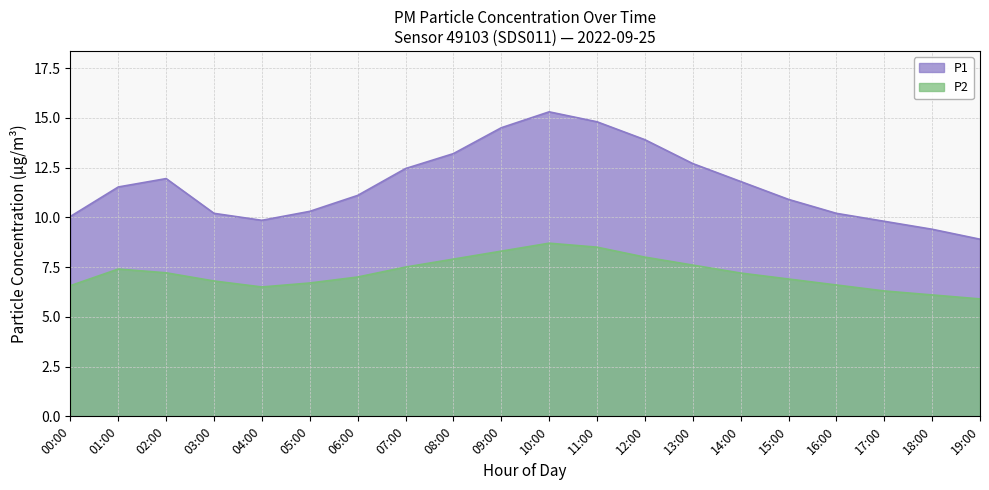

Reading left to right, extract all data points from this chart.

P1: 00:00=10.0	01:00=11.5	02:00=11.9	03:00=10.2	04:00=9.8	05:00=10.3	06:00=11.1	07:00=12.4	08:00=13.2	09:00=14.5	10:00=15.3	11:00=14.8	12:00=13.9	13:00=12.7	14:00=11.8	15:00=10.9	16:00=10.2	17:00=9.8	18:00=9.4	19:00=8.9
P2: 00:00=6.6	01:00=7.4	02:00=7.2	03:00=6.8	04:00=6.5	05:00=6.7	06:00=7.0	07:00=7.5	08:00=7.9	09:00=8.3	10:00=8.7	11:00=8.5	12:00=8.0	13:00=7.6	14:00=7.2	15:00=6.9	16:00=6.6	17:00=6.3	18:00=6.1	19:00=5.9